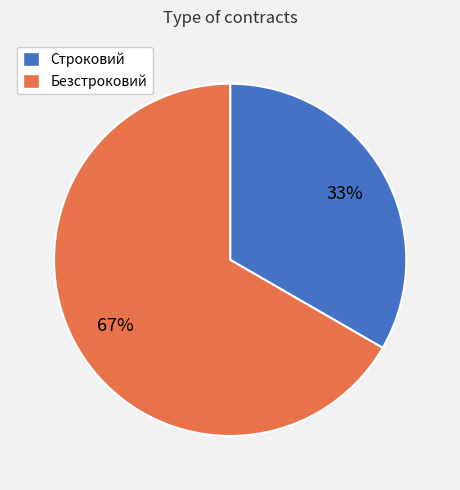

What is the ratio of the value at Безстроковий to the value at Строковий?

2.0